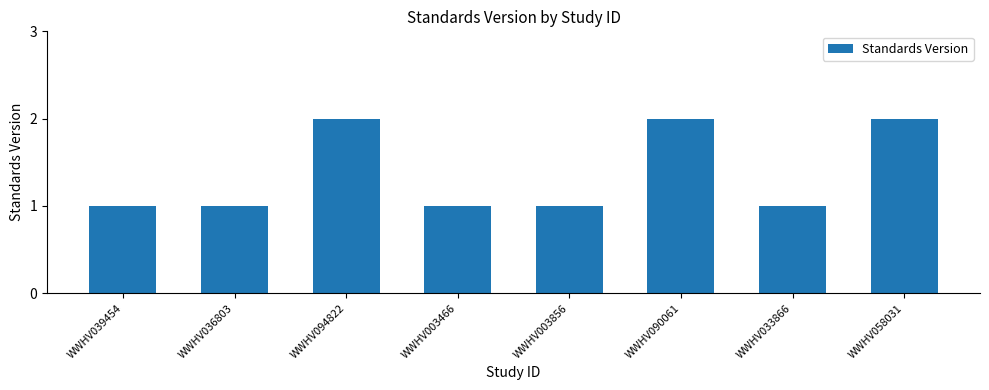

Is it true that the value at WWHV039454 is 1?

True